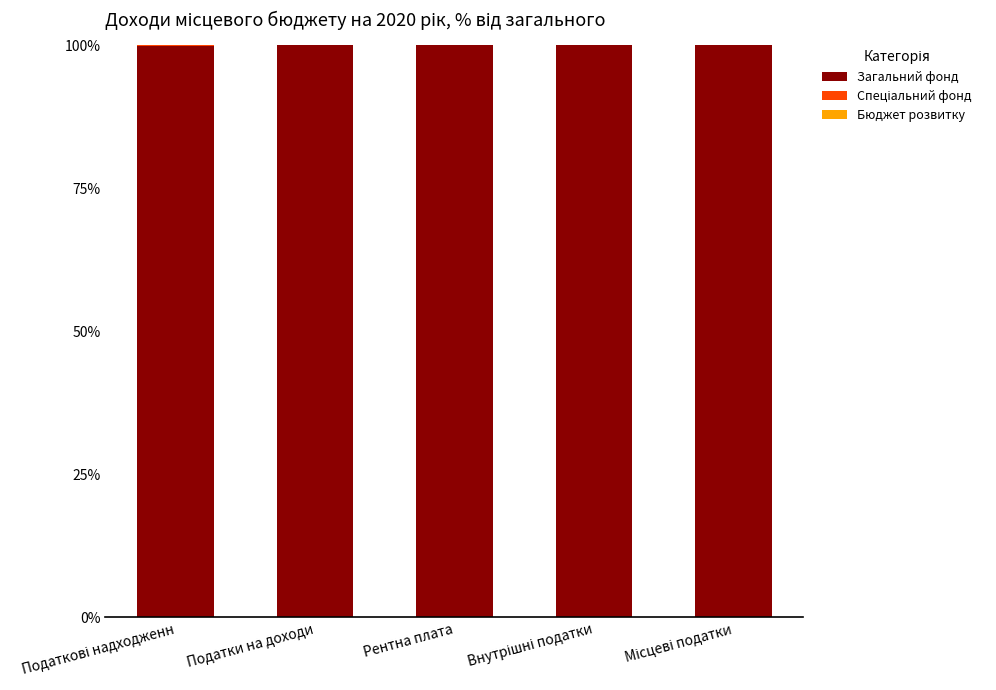

What is the sum of all Загальний фонд values?

499.8